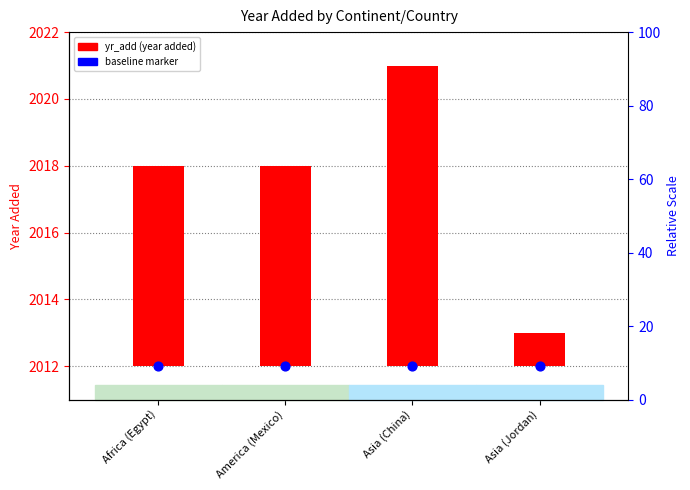

What are all the series names shown in the legend?

yr_add, baseline marker